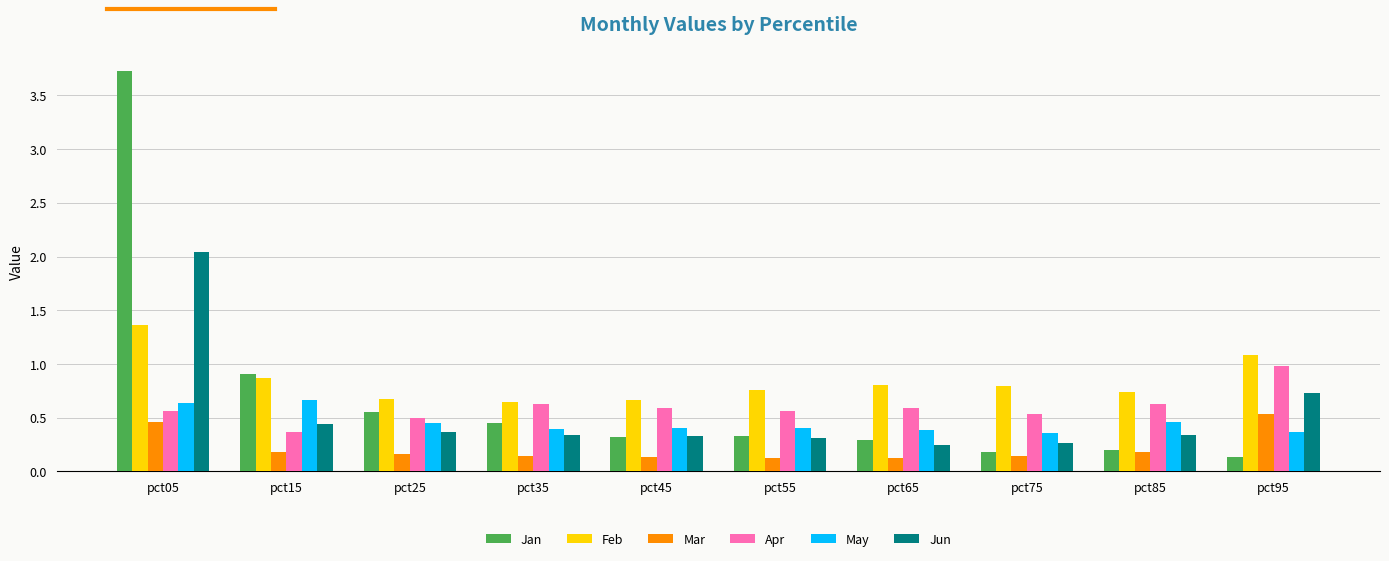

What is the value of the Feb bar at the 2nd from the left?

0.9